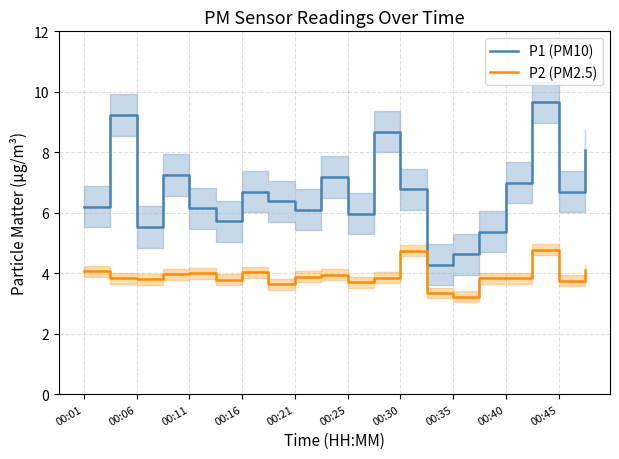

The value of P2 (PM2.5) at 00:11 is 4.0. True or false?

True